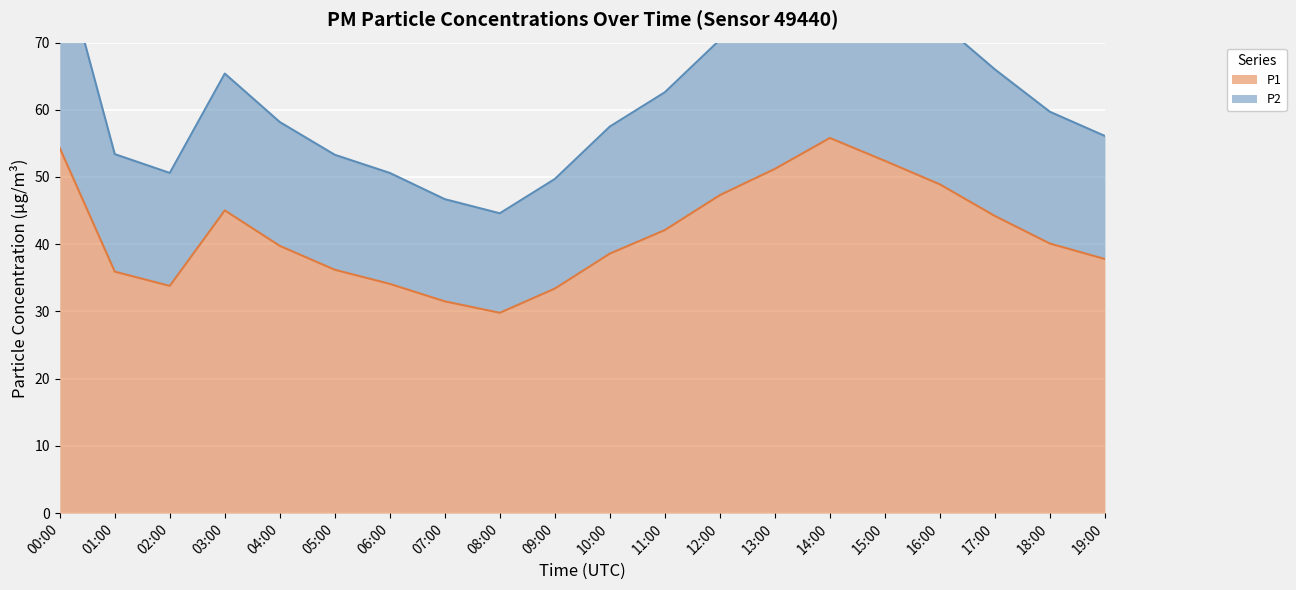

At which category is the sum across all series the highest?

14:00